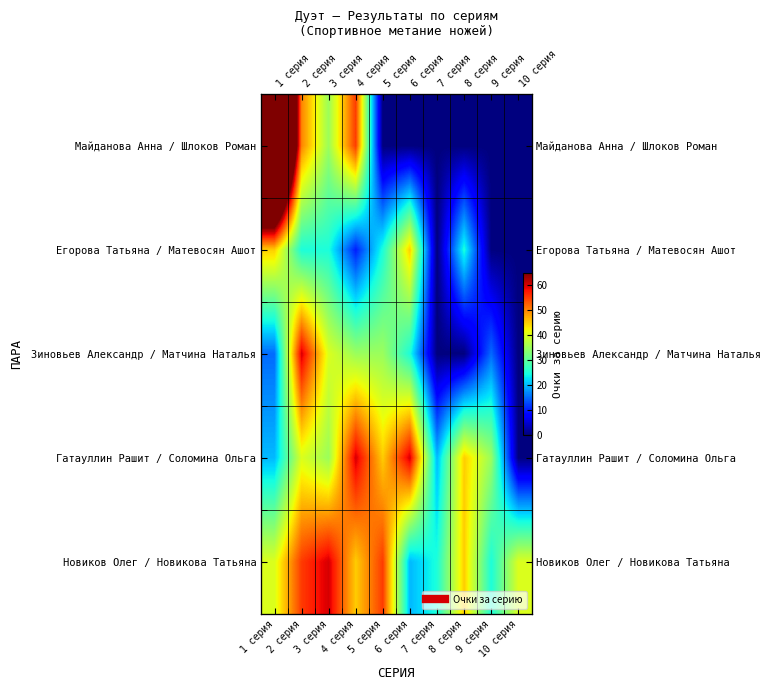

How many data points in Егорова Татьяна / Матевосян Ашот are above 25?

2